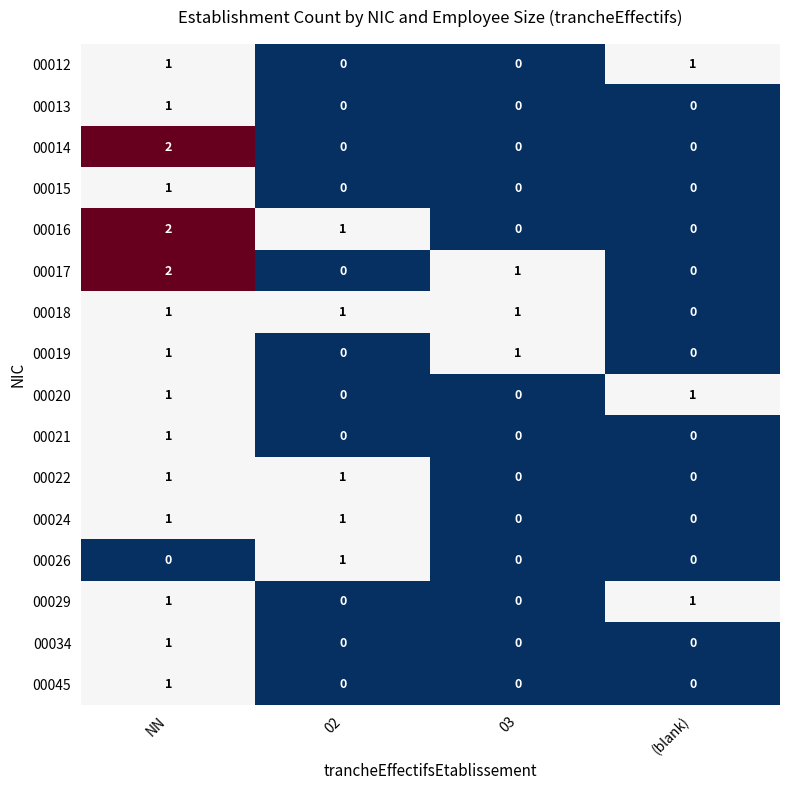

Count the 00016 values in the range 0 to 2.

4